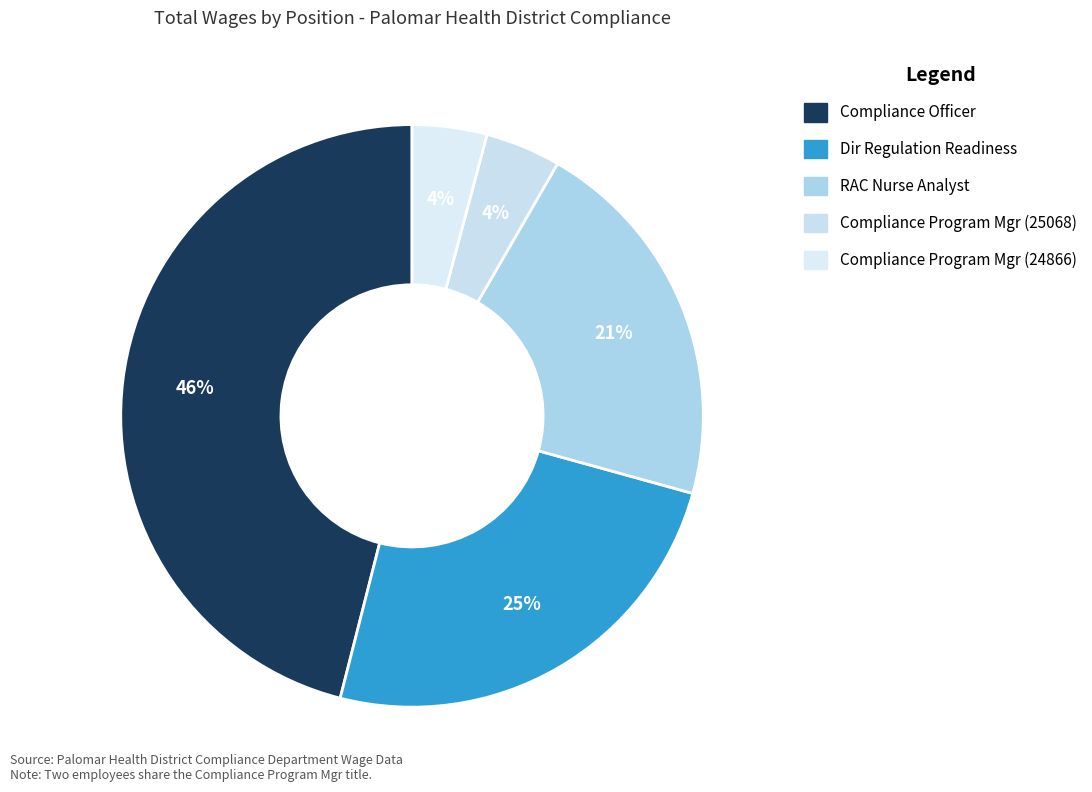

Which category has the smallest portion of the pie?

Compliance Program Mgr (24866)